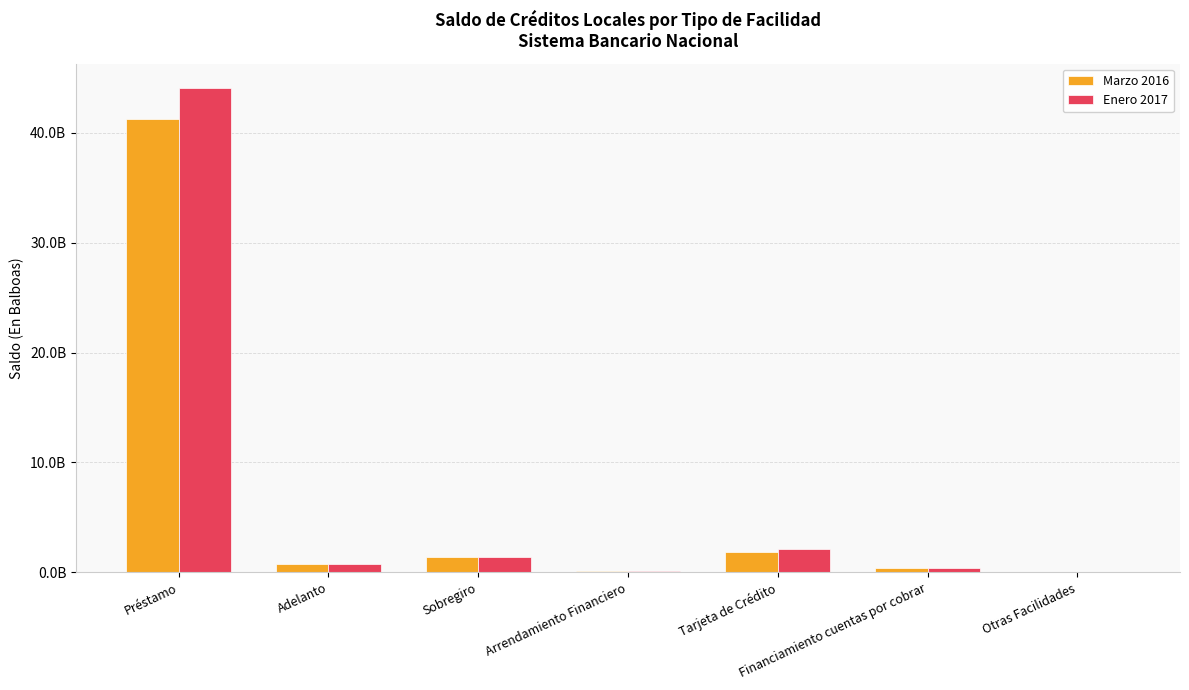

Is the value of Marzo 2016 at Financiamiento cuentas por cobrar greater than the value of Enero 2017 at Otras Facilidades?

Yes